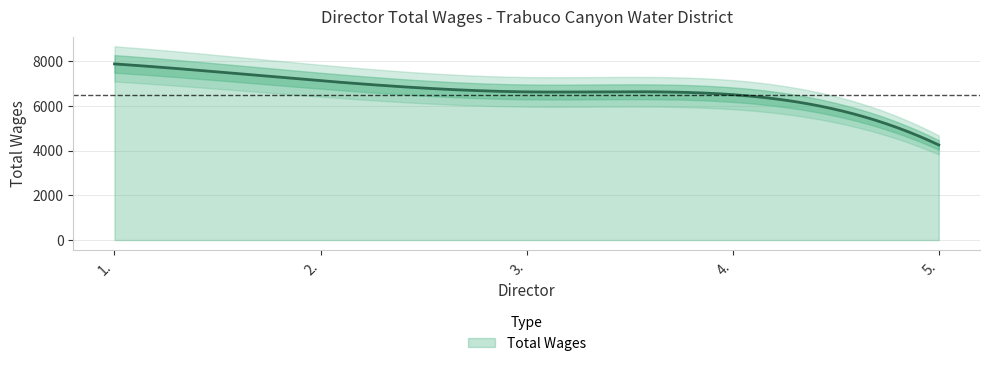

What position from the left is 2.?

2